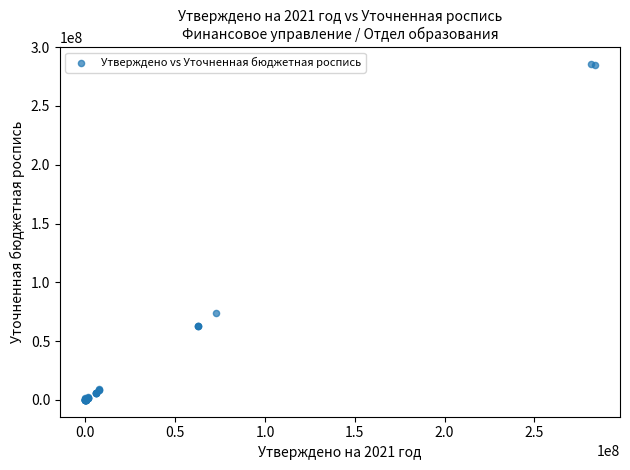

What Y value in the scatter plot is closest to 142940521?

73600000.0